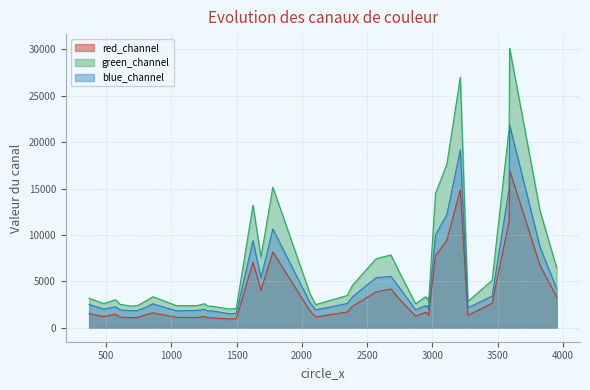

What is the approximate value of green_channel at 1255?

2590.8